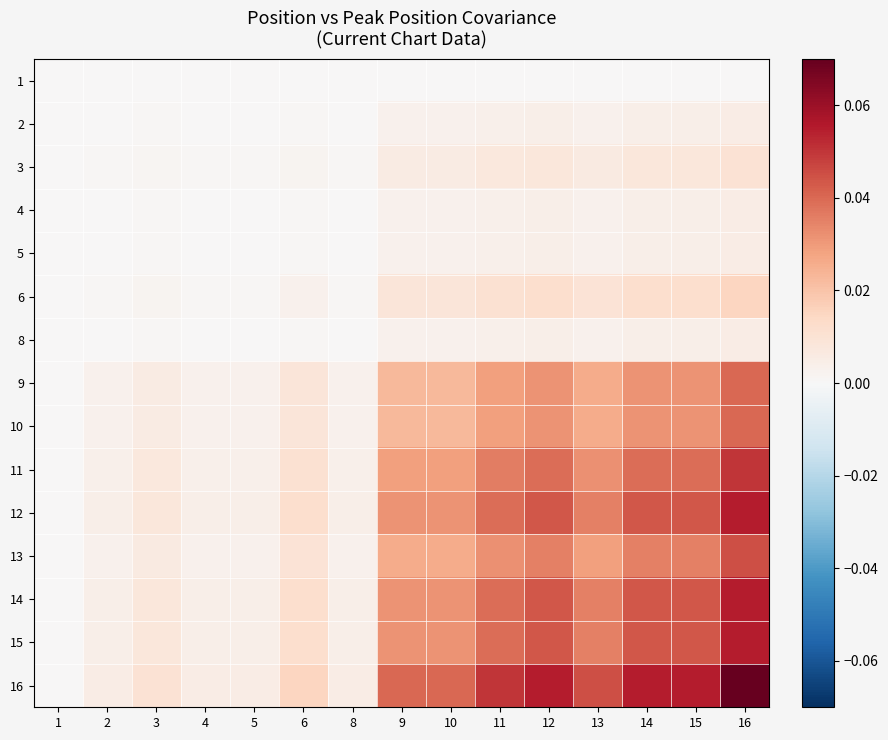

At which category is the sum across all series the highest?

16